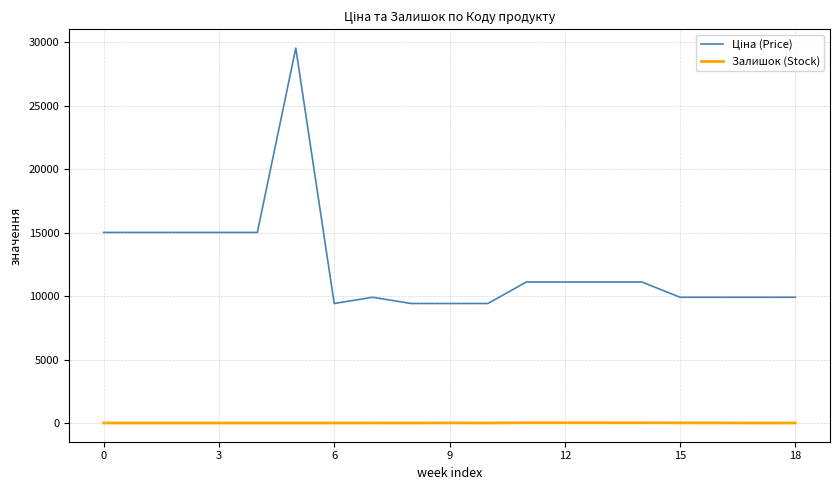

How many interior local valleys does the Залишок (Stock) series have?

2